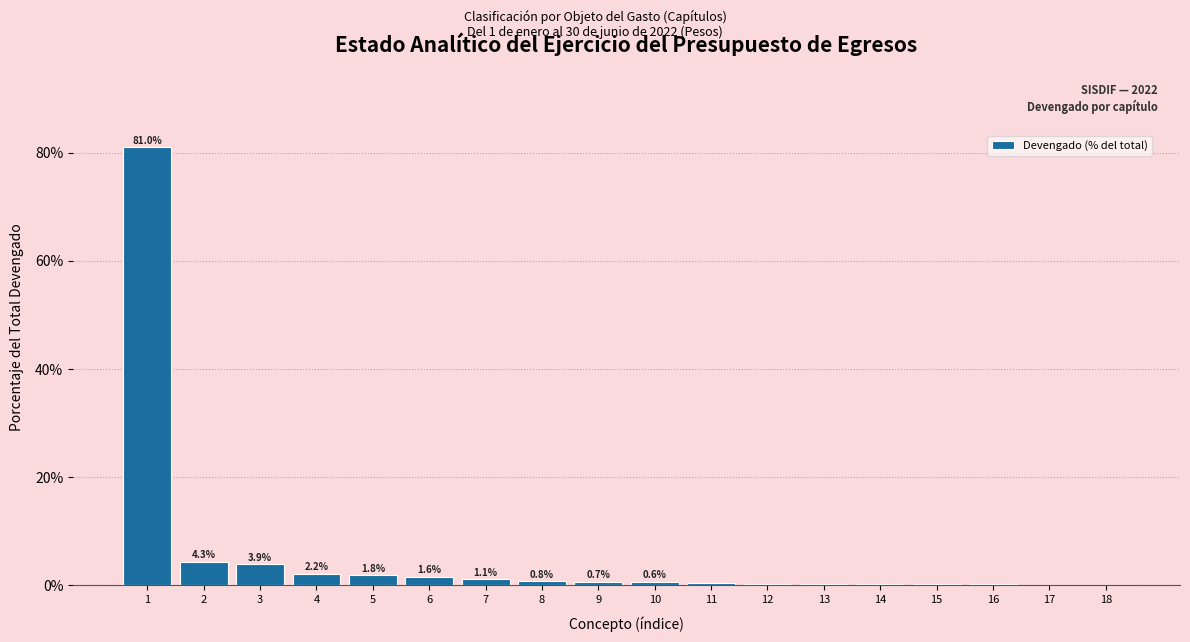

Read the value at 4.

2.2